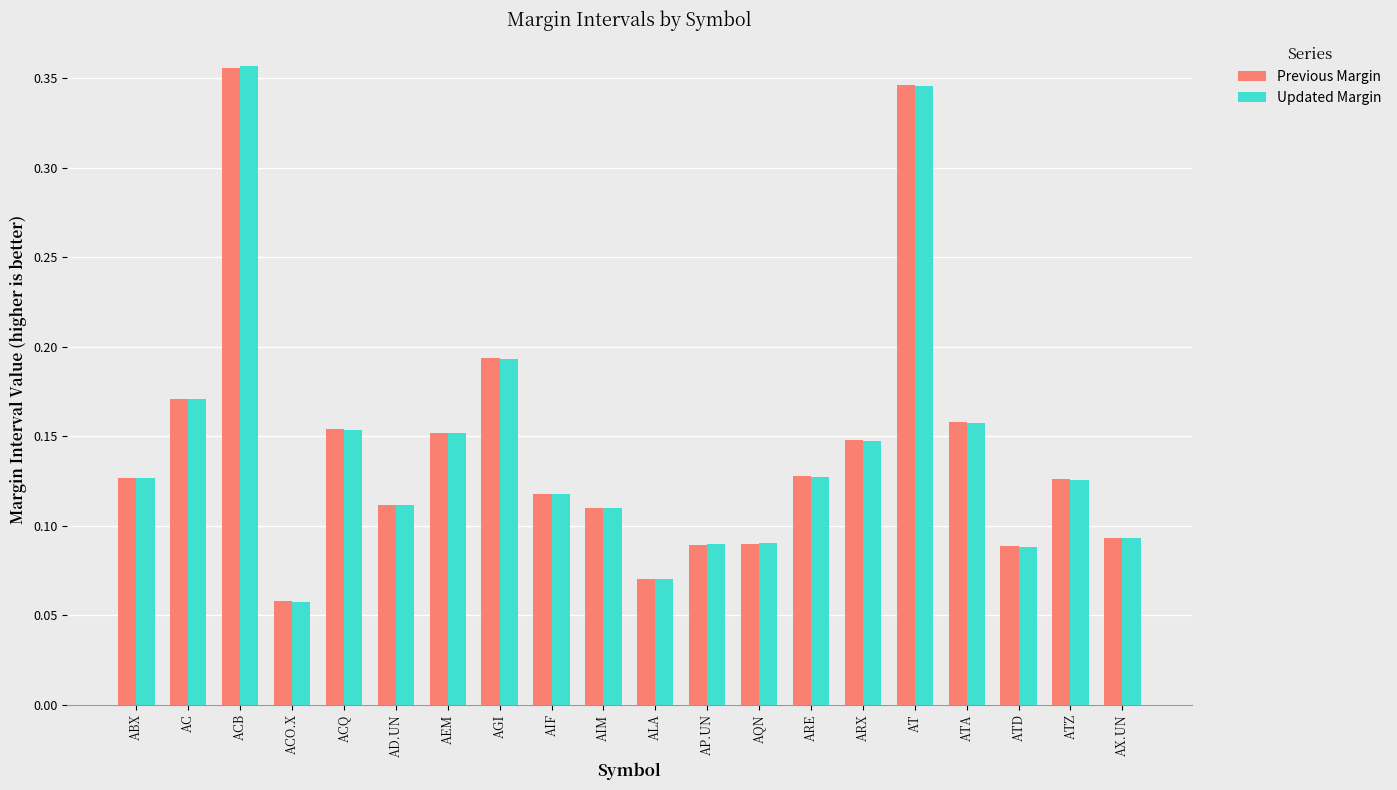

At how many categories does at least one series exceed 0?

20